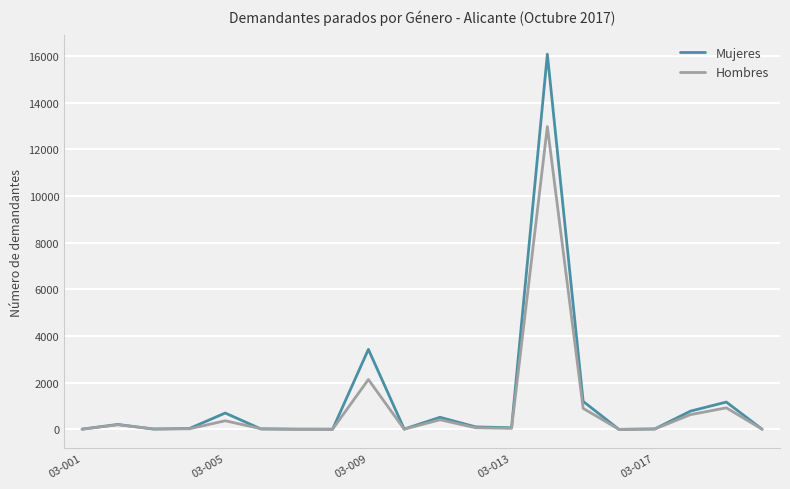

Which series has the largest range (max minus min)?

Mujeres